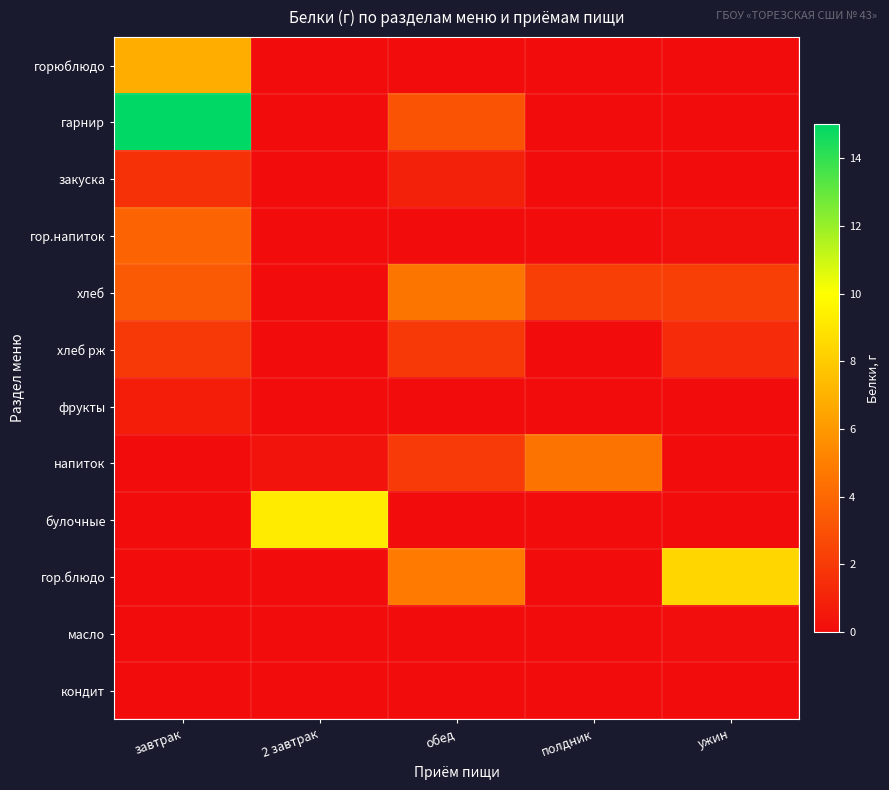

At how many categories does at least one series exceed 10?

1